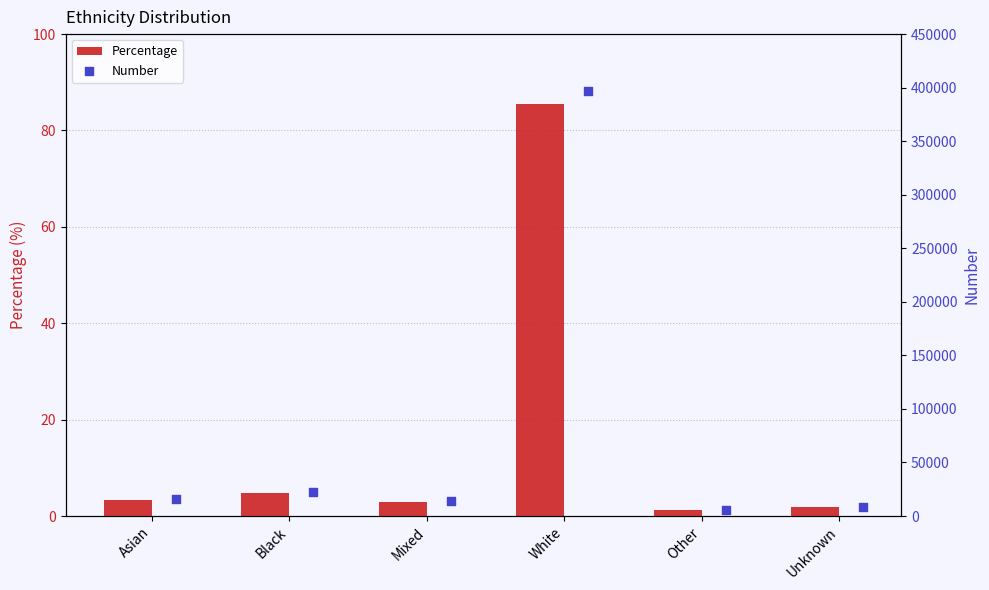

Which series has the largest total across all categories?

Number